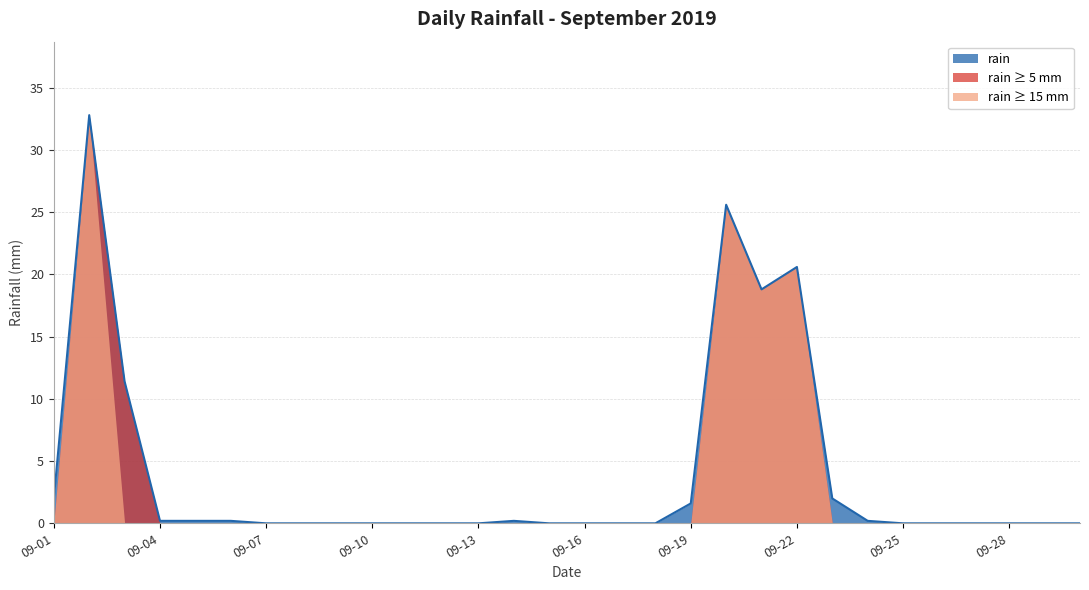

What is the maximum value for rain ≥ 15 mm?

32.8